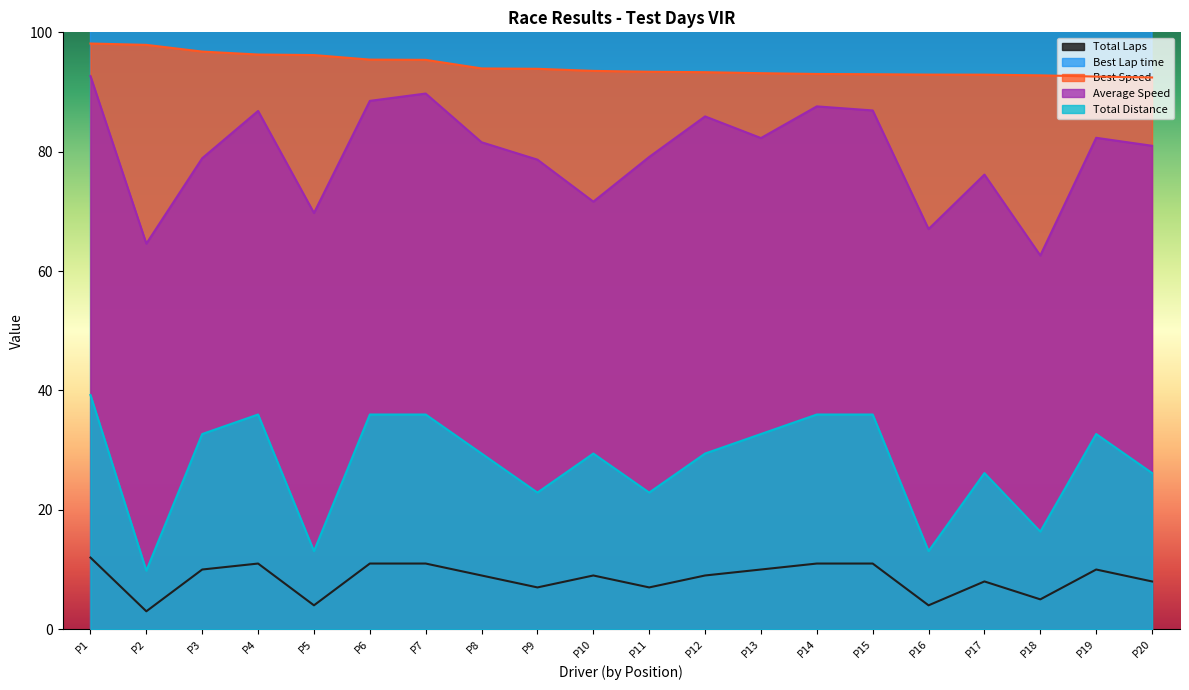

The Total Distance series shows 42.8 at P3. True or false?

False